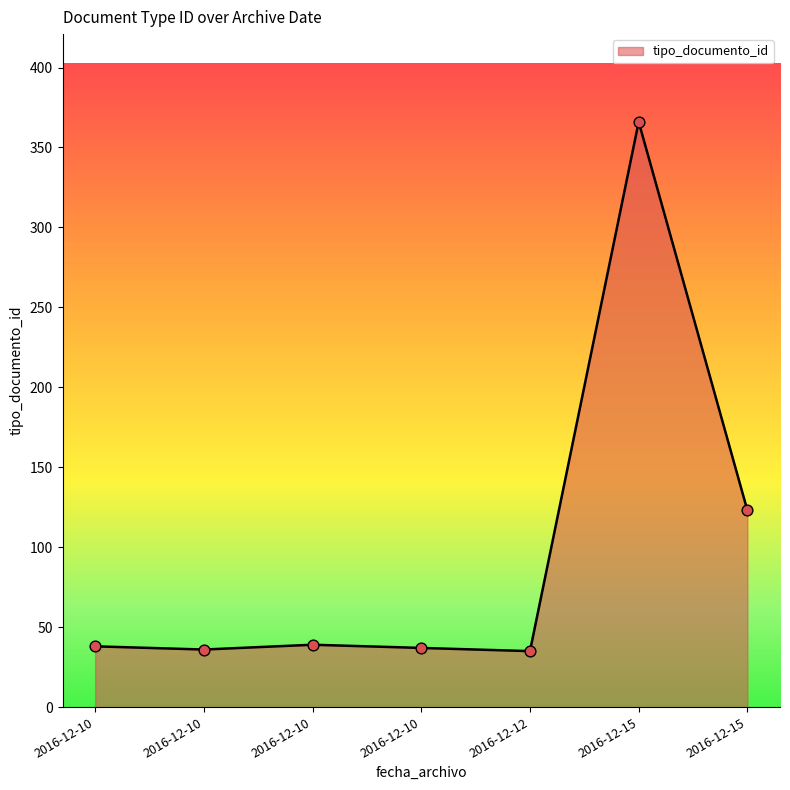

Between 2016-12-10 and 2016-12-15, which is larger?

2016-12-15